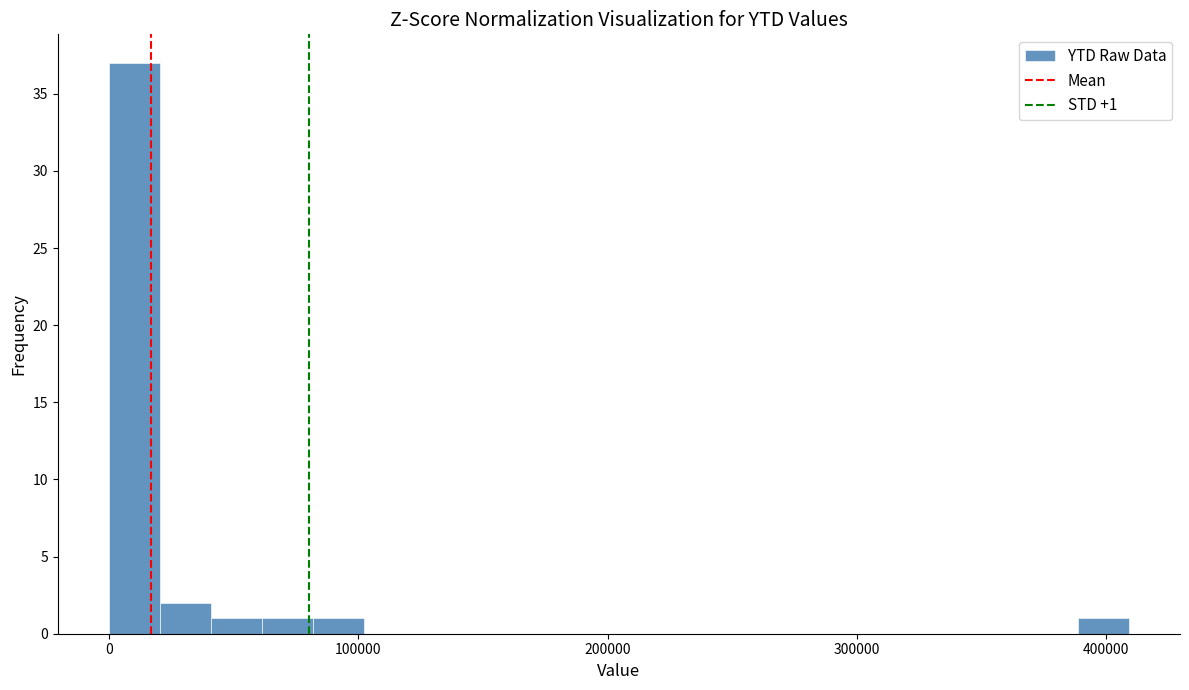

Read against the x-axis, roughly where is the centre of the tallest bar?

10000